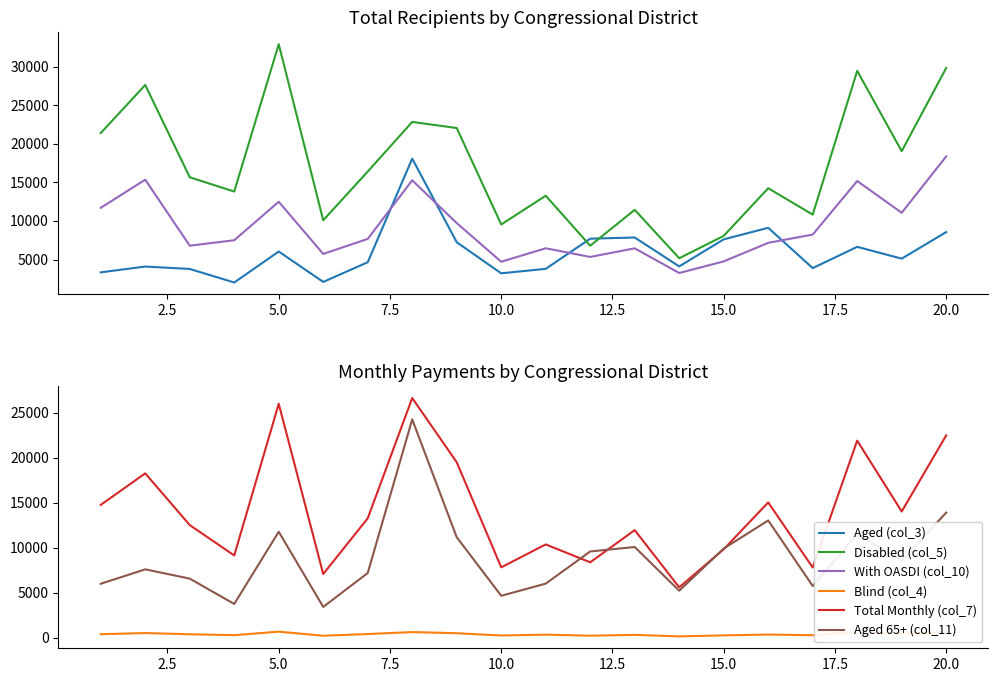

Reading left to right, transcribe all the data shown in this chart.

Aged (col_3): 3335	4089	3776	2022	6034	2098	4643	18069	7236	3210	3790	7699	7851	4103	7611	9107	3885	6640	5111	8552
Disabled (col_5): 21384	27612	15655	13806	32896	10083	16397	22825	22035	9541	13259	6788	11439	5162	8061	14237	10813	29441	19031	29816
With OASDI (col_10): 11695	15341	6792	7494	12483	5725	7669	15261	9720	4710	6455	5332	6449	3252	4756	7159	8229	15171	11054	18356
Blind (col_4): 387	513	380	280	669	217	403	623	494	243	337	221	312	146	255	348	274	639	436	643
Total Monthly (col_7): 14772	18278	12525	9145	26018	7081	13278	26654	19515	7824	10374	8385	11965	5599	9834	15045	7805	21917	14037	22502
Aged 65+ (col_11): 5998	7601	6570	3752	11781	3423	7194	24279	11173	4659	6013	9590	10085	5224	9915	13039	5748	11531	8570	13913